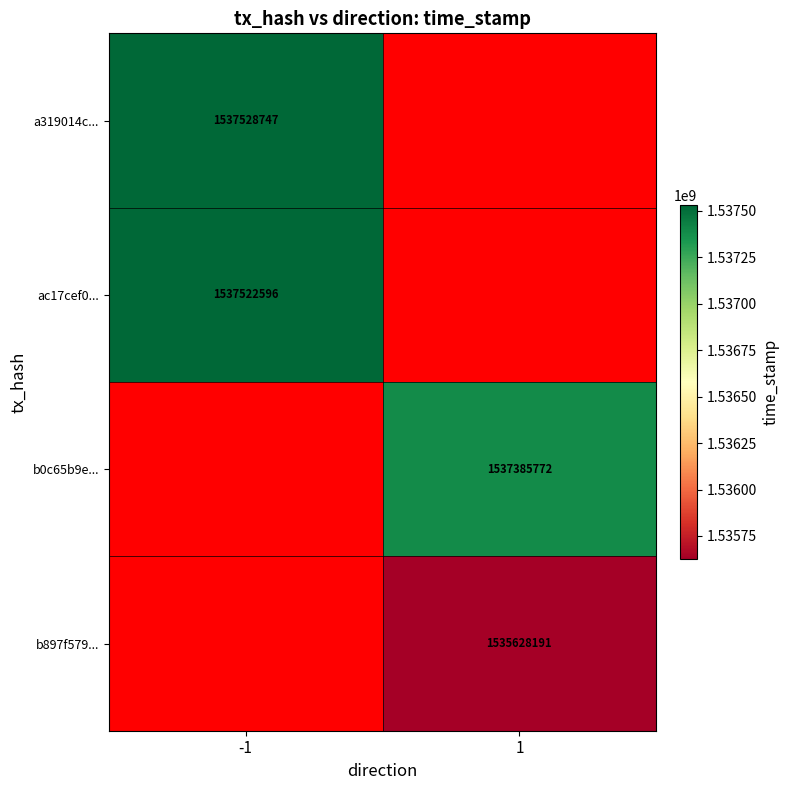

The b897f579... series shows 1535628191 at 1. True or false?

True